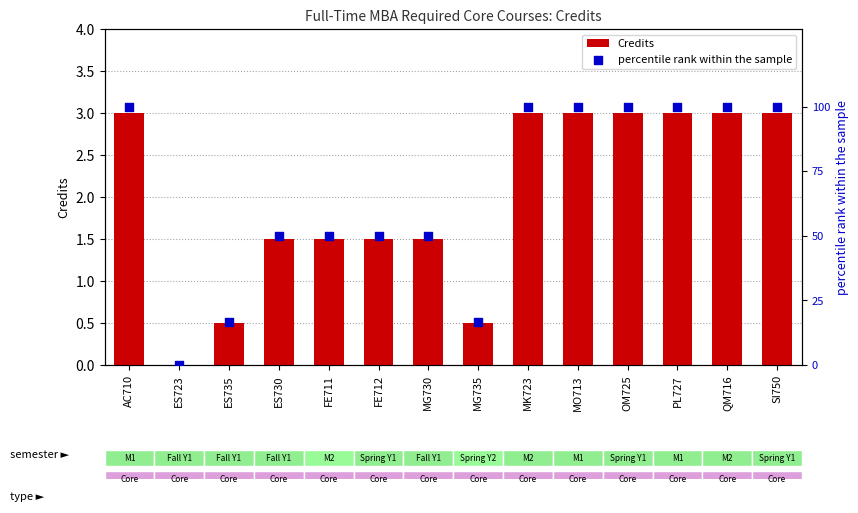

Which series reaches the maximum Y coordinate?

percentile rank within the sample